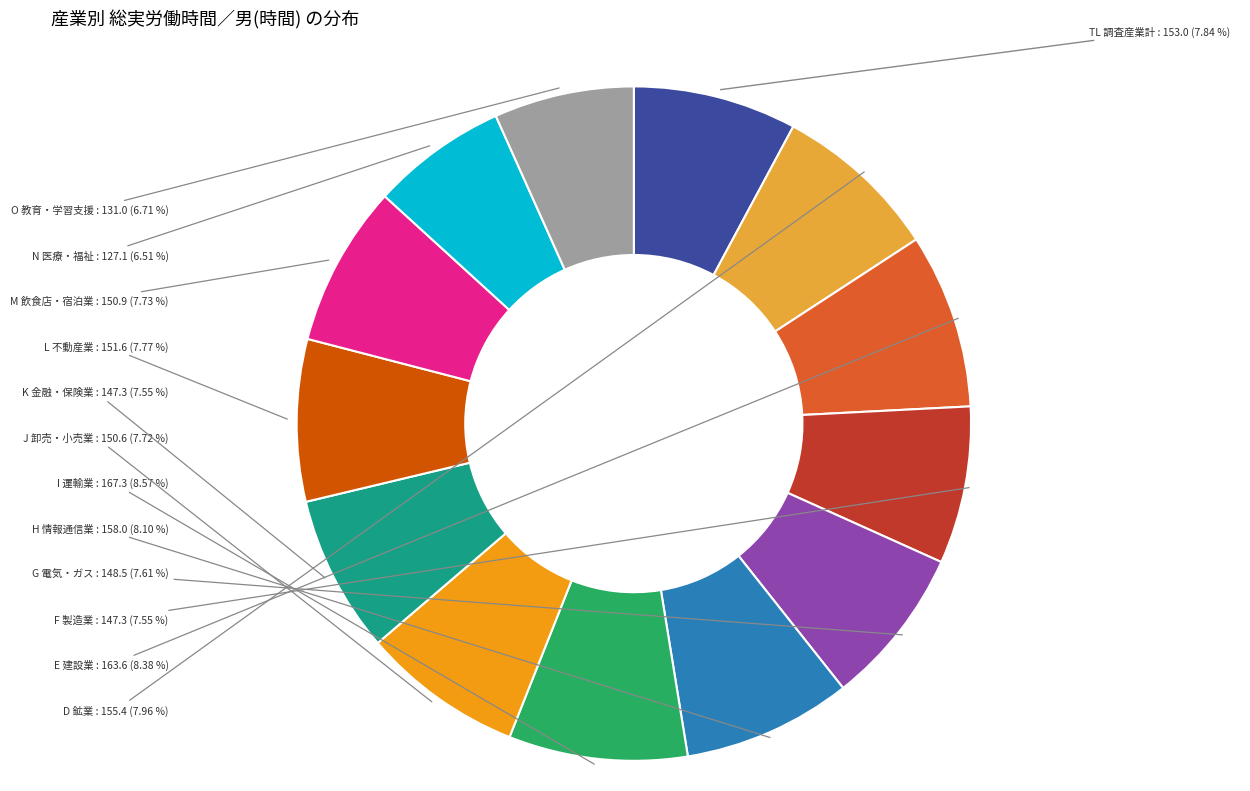

What is the ratio of the value at K 金融・保険業 to the value at TL 調査産業計?

1.0